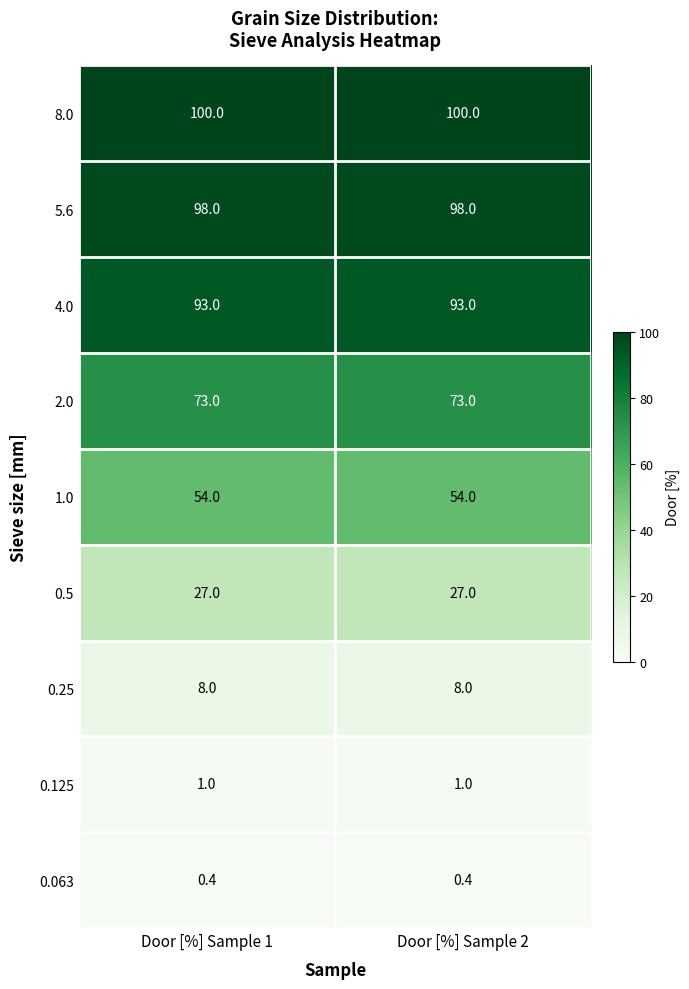

What is the maximum value shown in the chart?

100.0